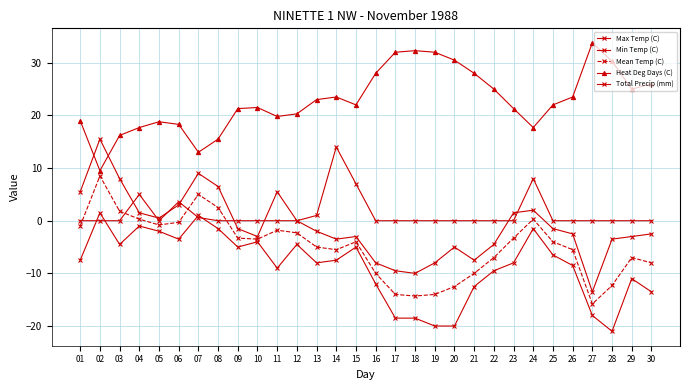

Which series changed the most between 26 and 28?

Min Temp (C)